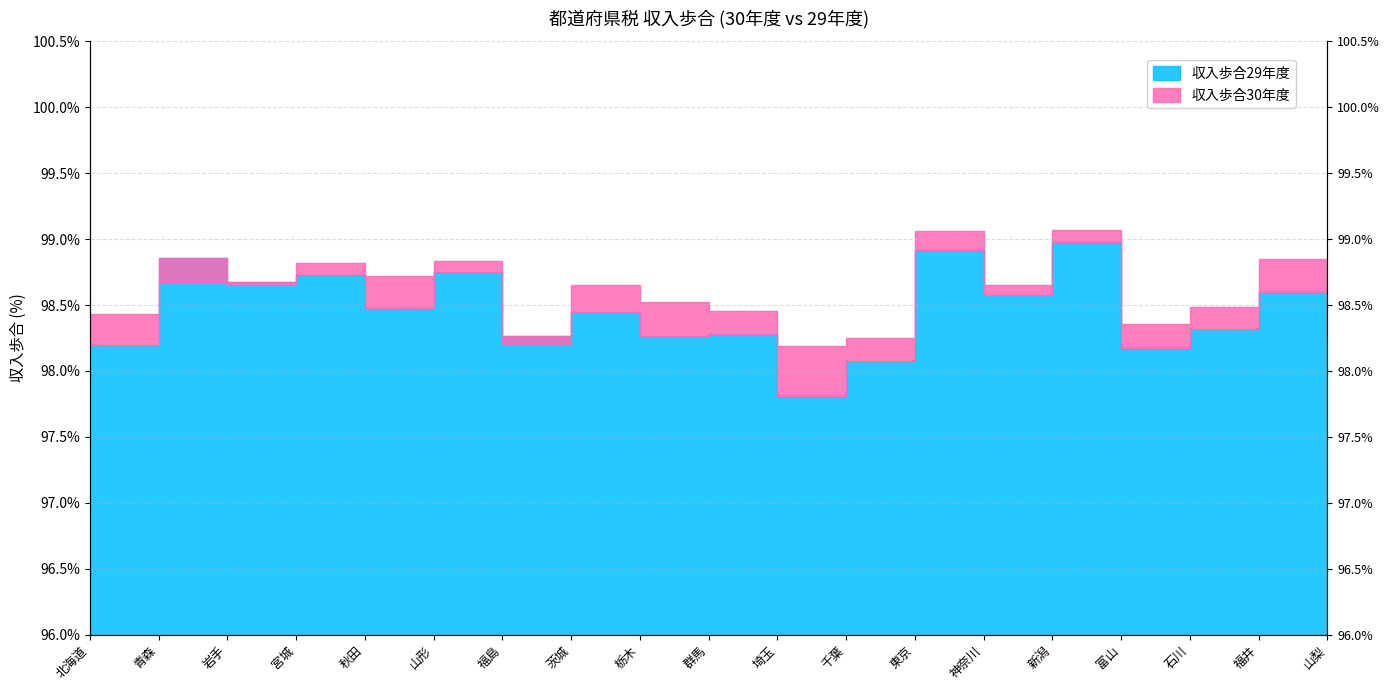

Which series has the largest range (max minus min)?

収入歩合29年度